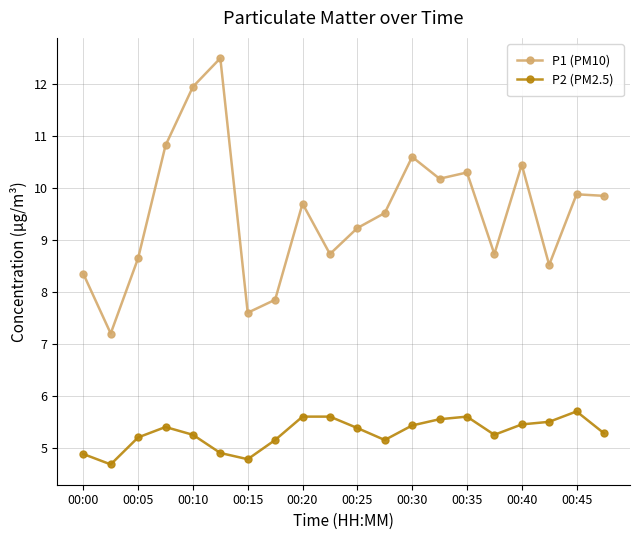

Which series has the largest total across all categories?

P1 (PM10)